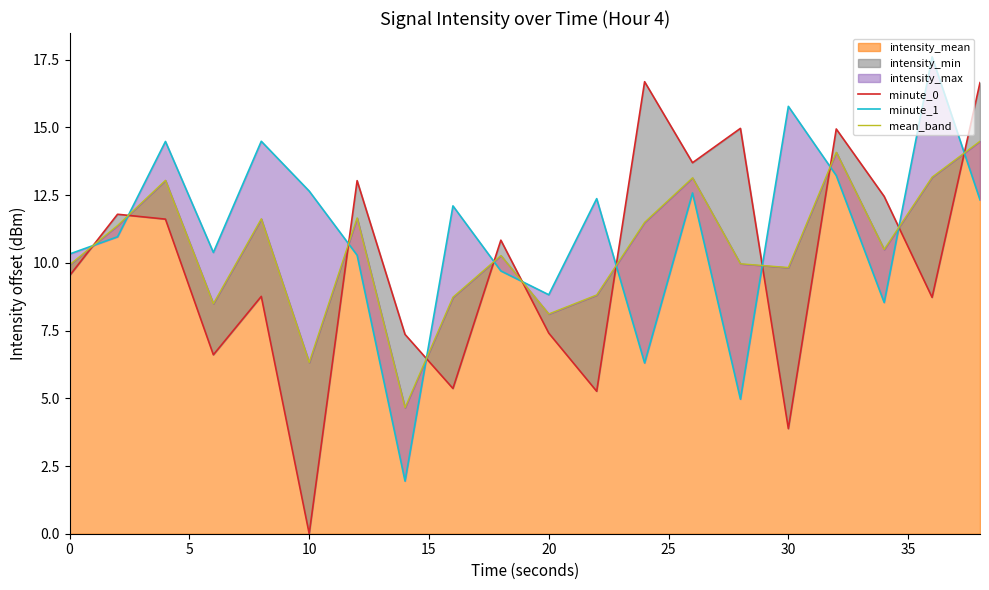

The intensity_mean series shows 12.2 at 20. True or false?

False